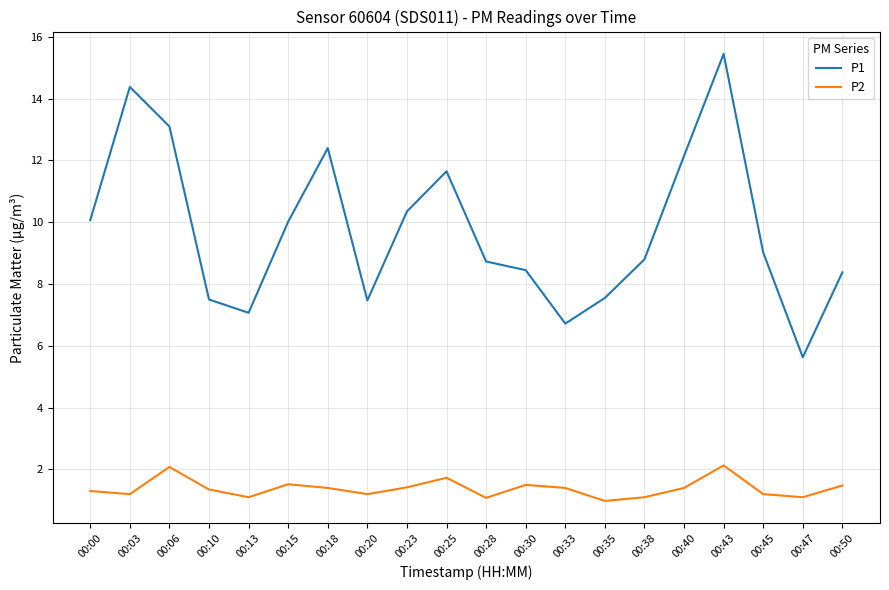

At 00:13, list the series in order from largest to smallest.

P1, P2